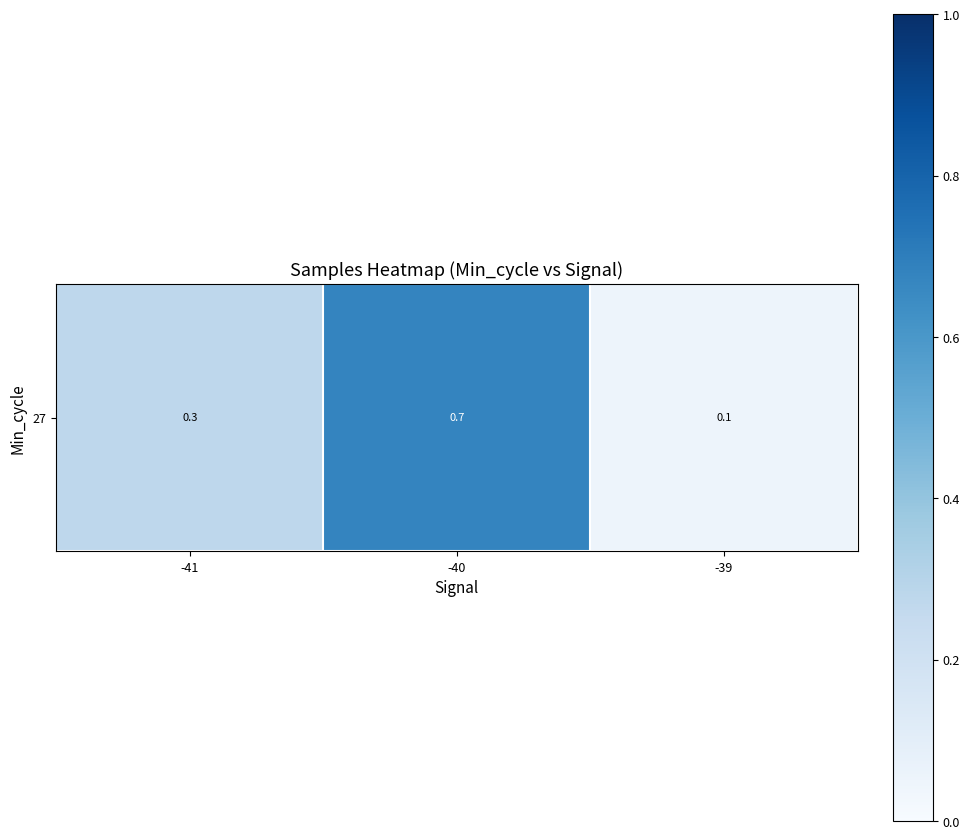

What is the change in value from -41 to -40?

+0.4